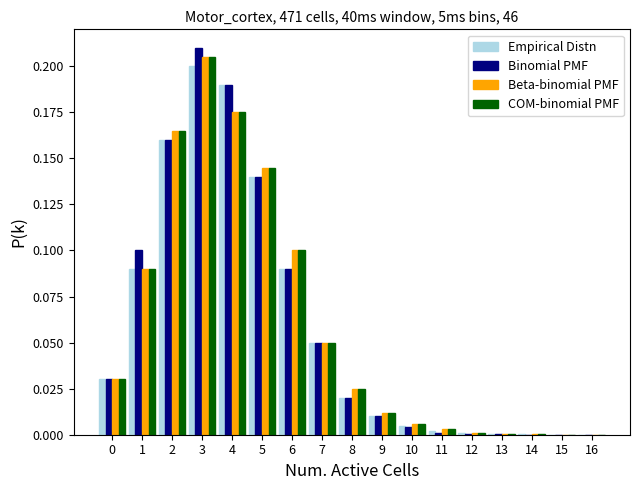

Is it true that COM-binomial PMF equals 0.0 at 1?

False